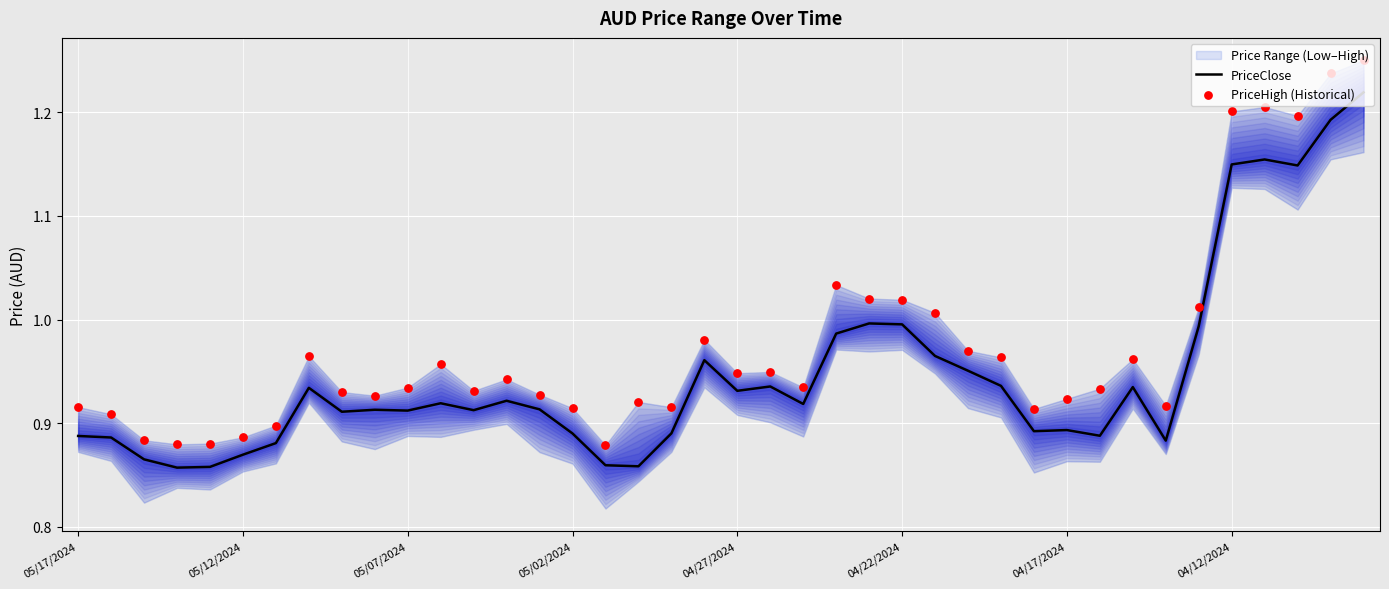

Is the value of PriceClose at 36 greater than the value of PriceHigh (Historical) at 10?

Yes